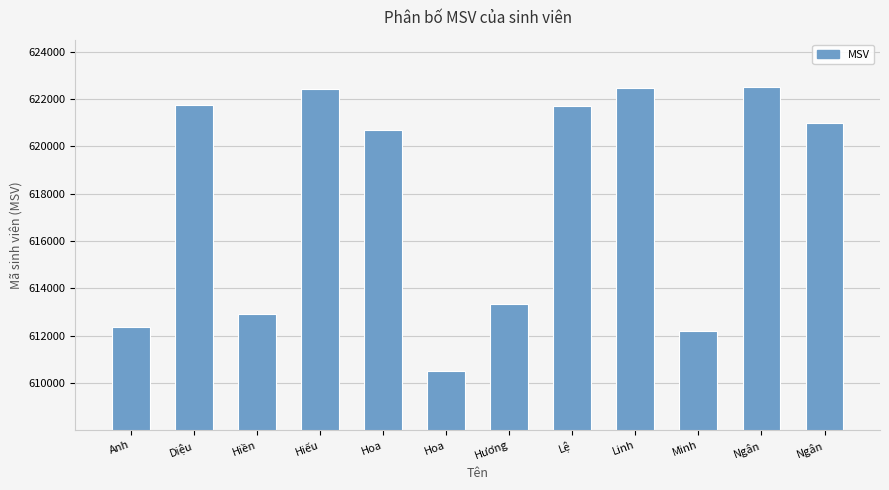

What is the value of the 12th bar from the left?

622512